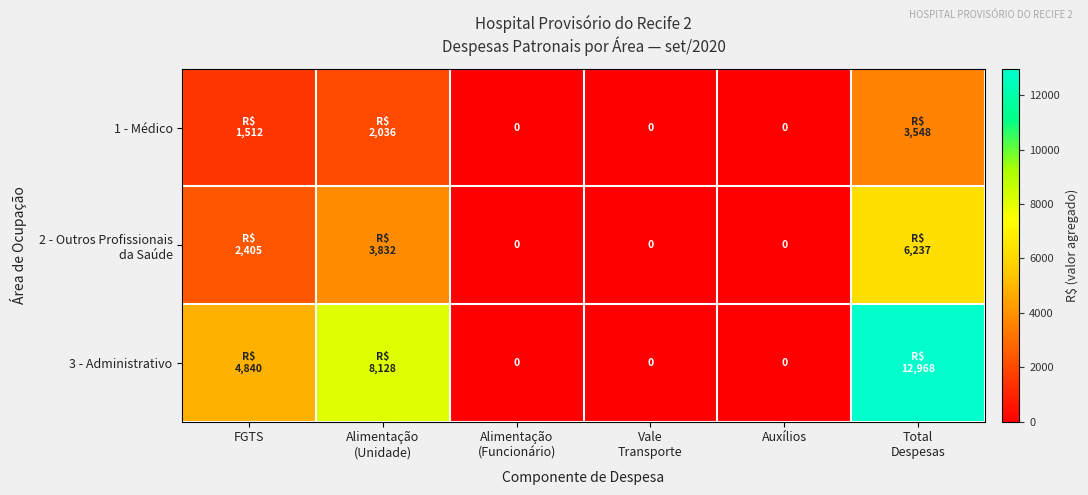

What is the spread (max minus min) of values at Alimentação
(Unidade)?

6092.3